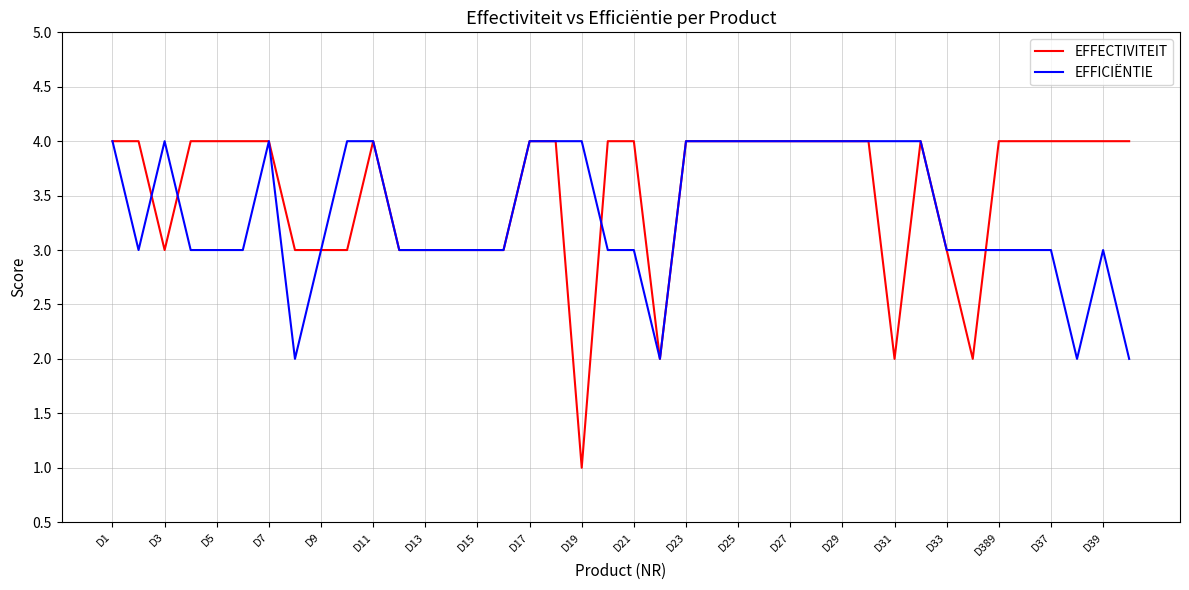

Reading right to left, extract all data points from this chart.

EFFECTIVITEIT: 4	4	4	4	4	4	2	3	4	2	4	4	4	4	4	4	4	4	2	4	4	1	4	4	3	3	3	3	3	4	3	3	3	4	4	4	4	3	4	4
EFFICIËNTIE: 2	3	2	3	3	3	3	3	4	4	4	4	4	4	4	4	4	4	2	3	3	4	4	4	3	3	3	3	3	4	4	3	2	4	3	3	3	4	3	4